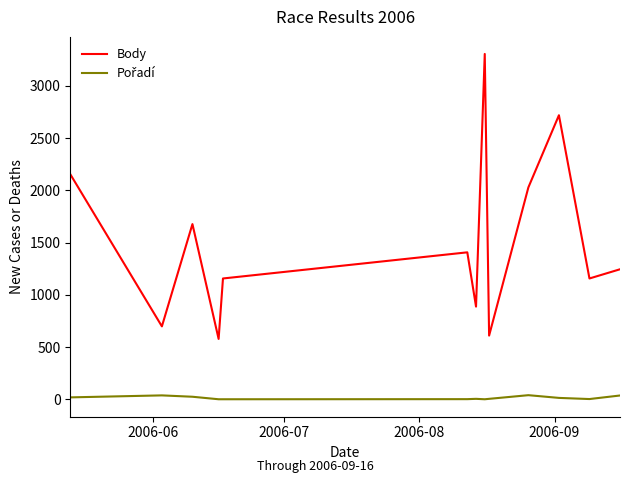

Which series has the largest total across all categories?

Body